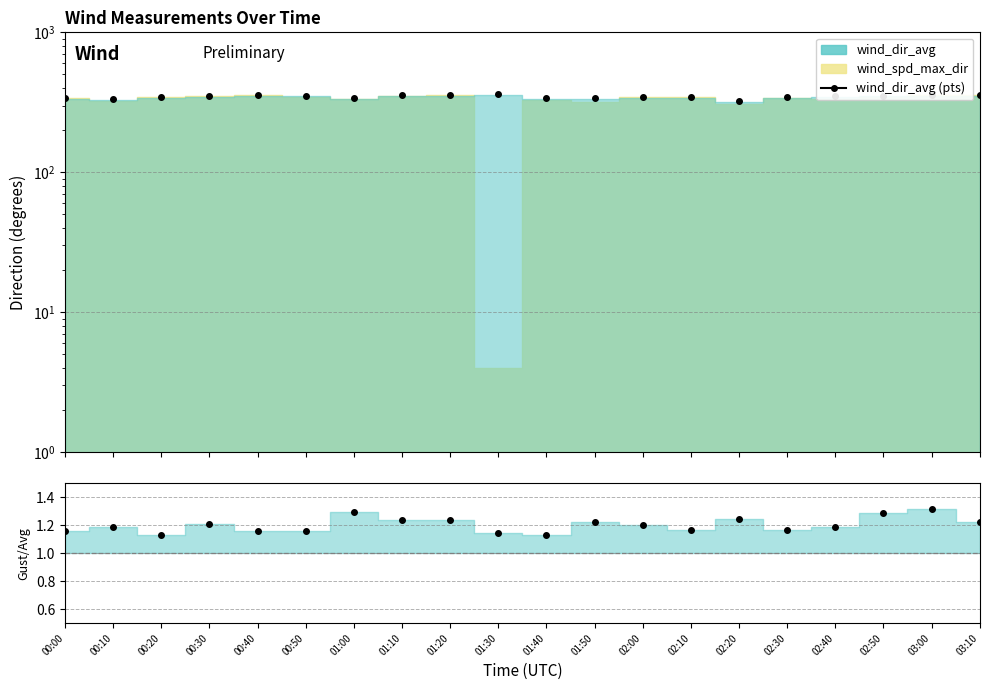

Is it true that wind_dir_avg (pts) equals 344.0 at 02:00?

True